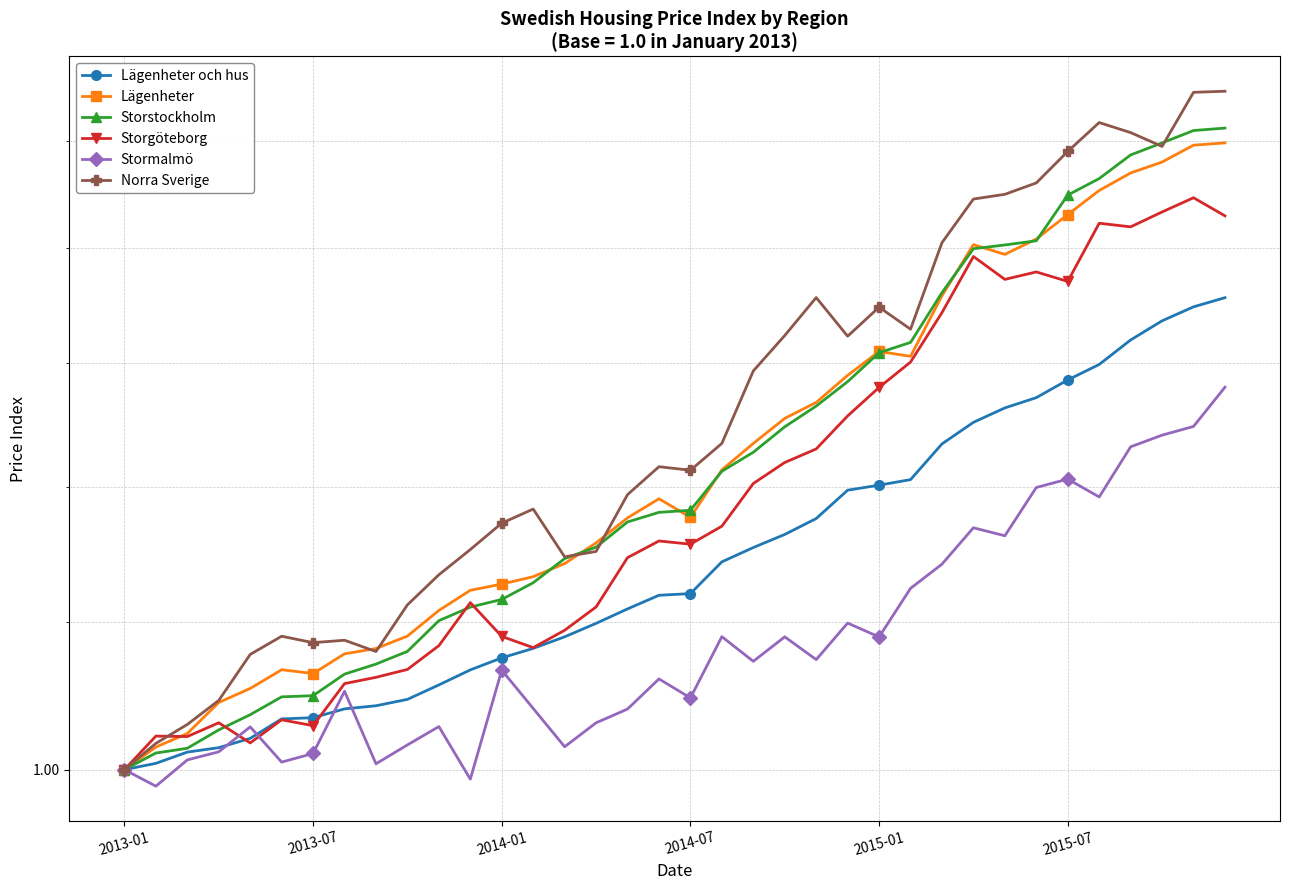

Which category has the highest value across all series?

35